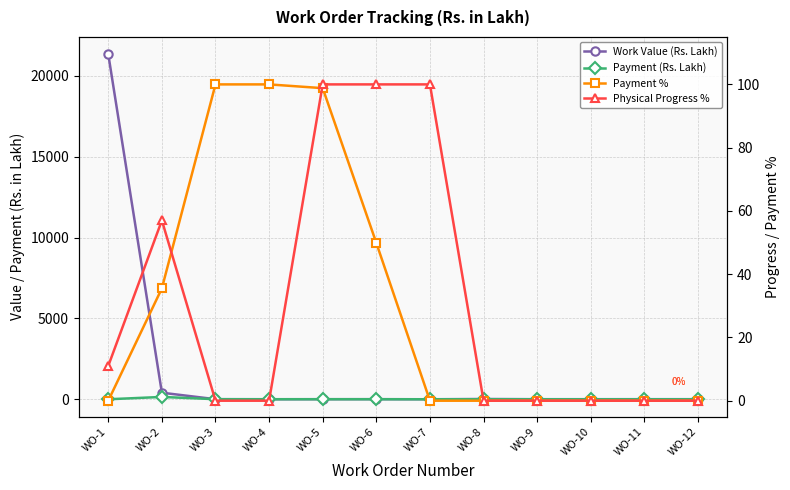

Which series has the widest spread of values?

Work Value (Rs. Lakh)